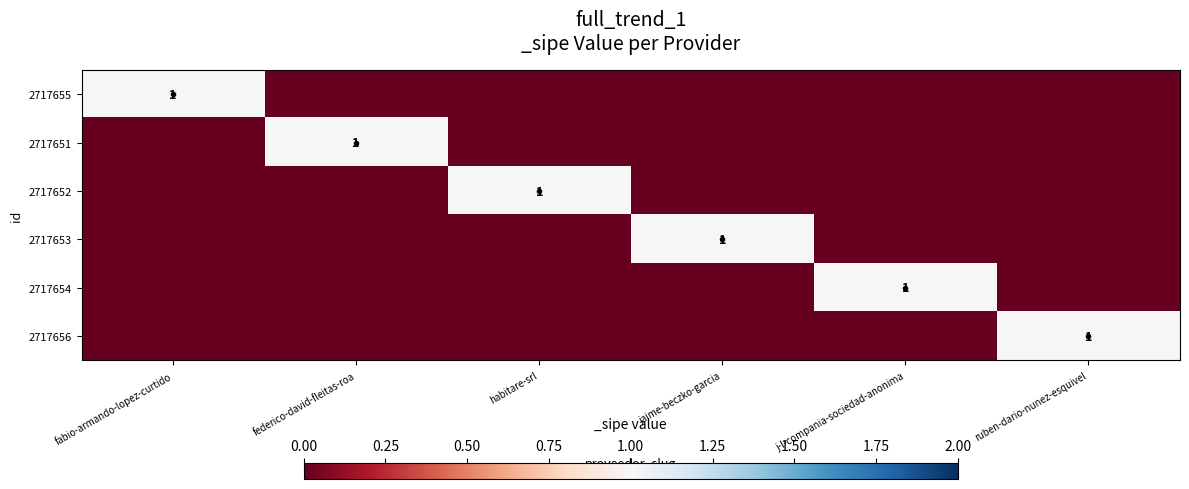

The value of 2717652 at habitare-srl is 1. True or false?

True